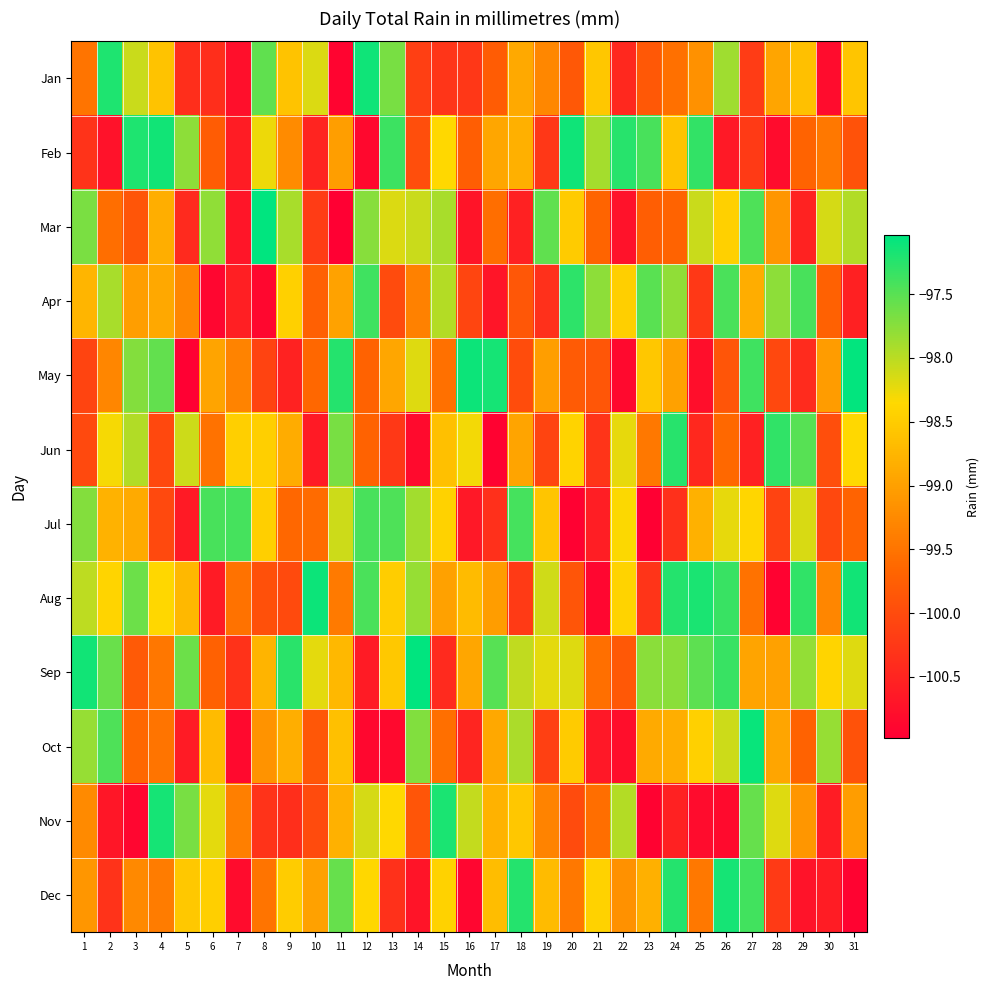

Which label corresponds to the largest value in the chart?

14